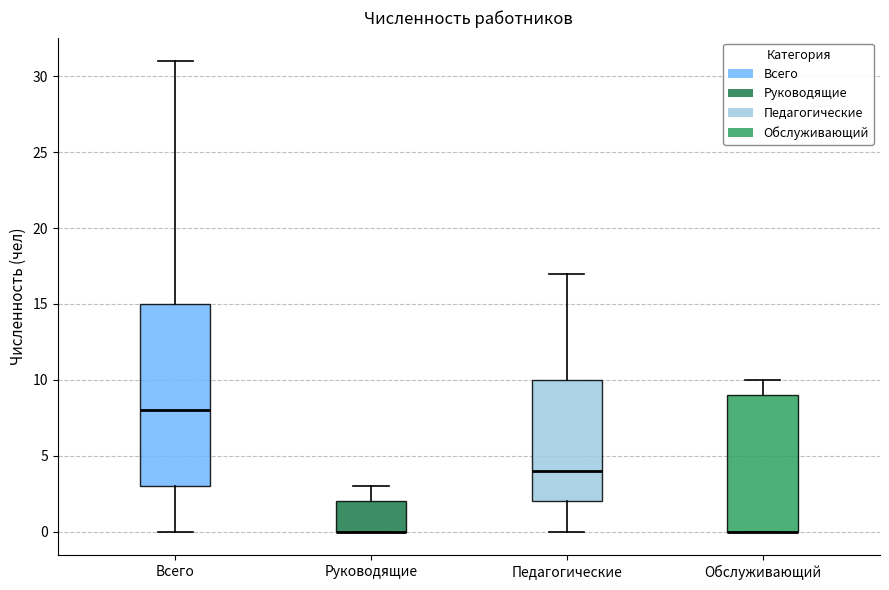

Comparing the boxes themselves (not the whiskers), which one is the tallest?

Всего